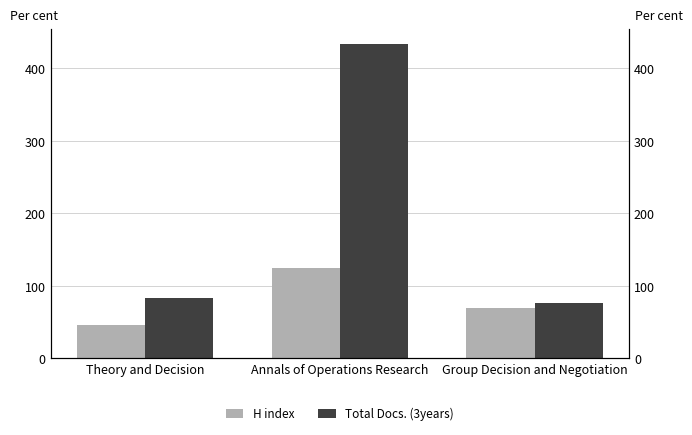

Which series has the largest total across all categories?

Total Docs. (3years)